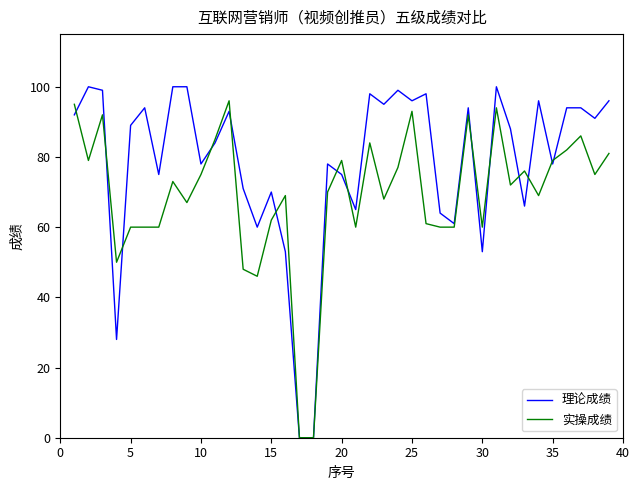

Rank the series by their average value, from lowest to highest.

实操成绩, 理论成绩